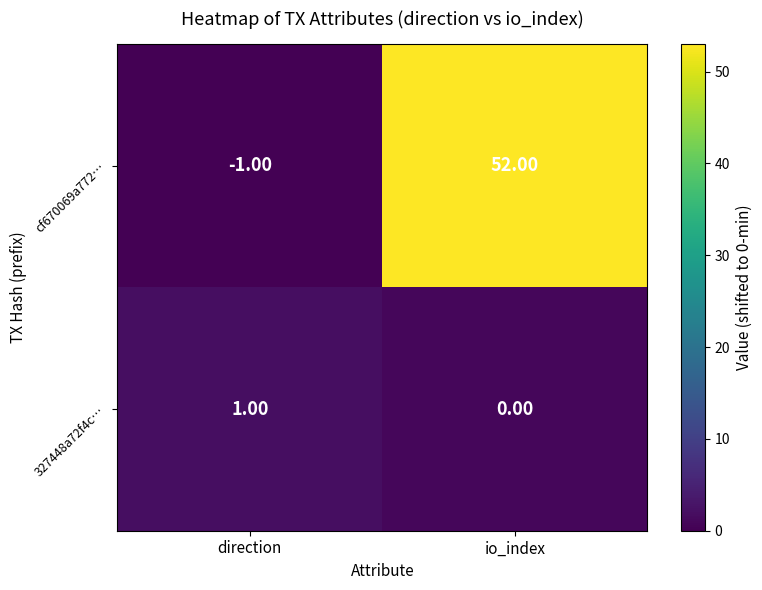

What is the difference between the maximum and minimum values in the cf670069a772… series?

53